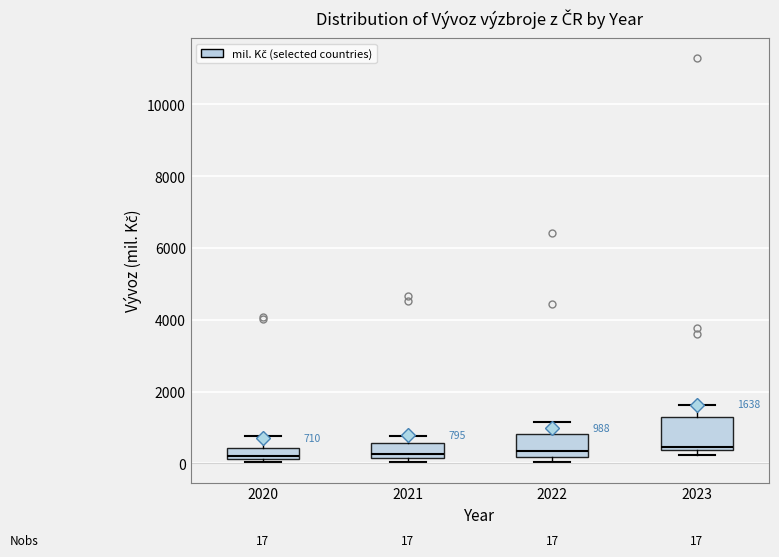

Which box is the tallest, from its lower edge to its upper edge?

2023